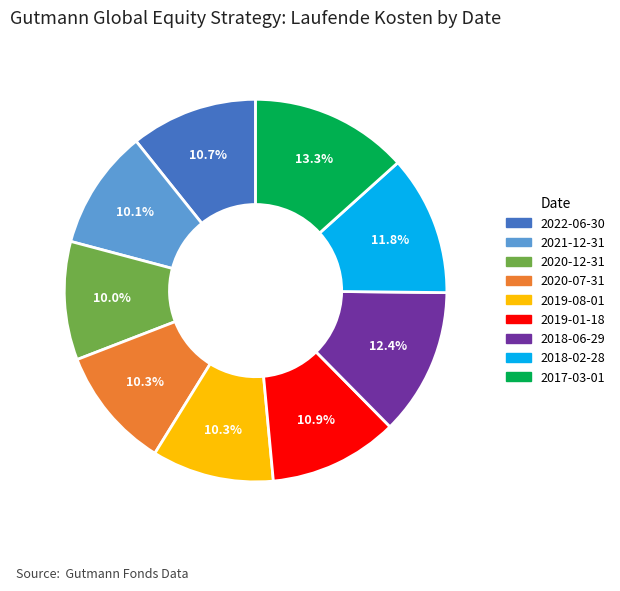

What percentage is the 2020-12-31 slice, to the nearest percent?

10%